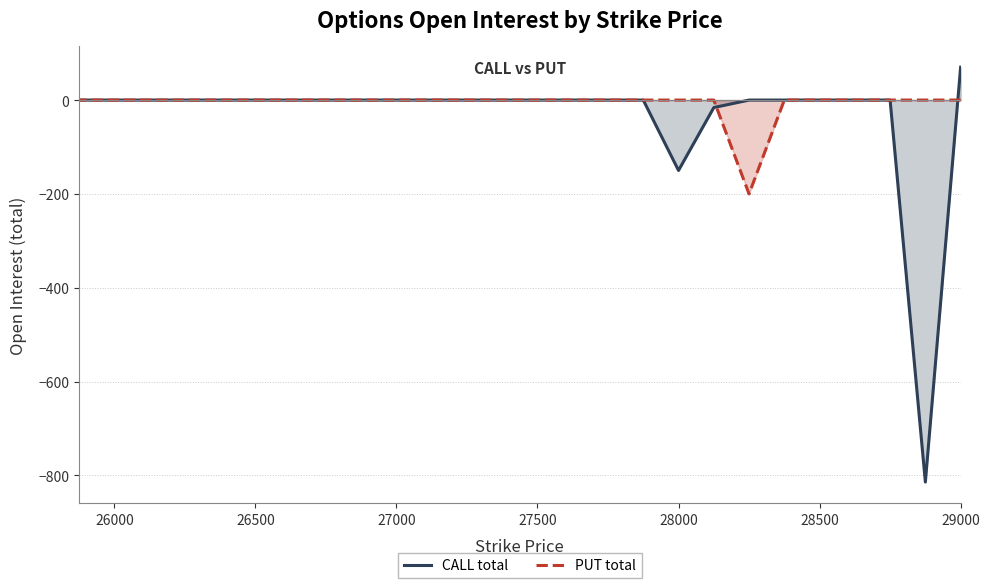

Is it true that PUT total equals 0 at 28000?

True